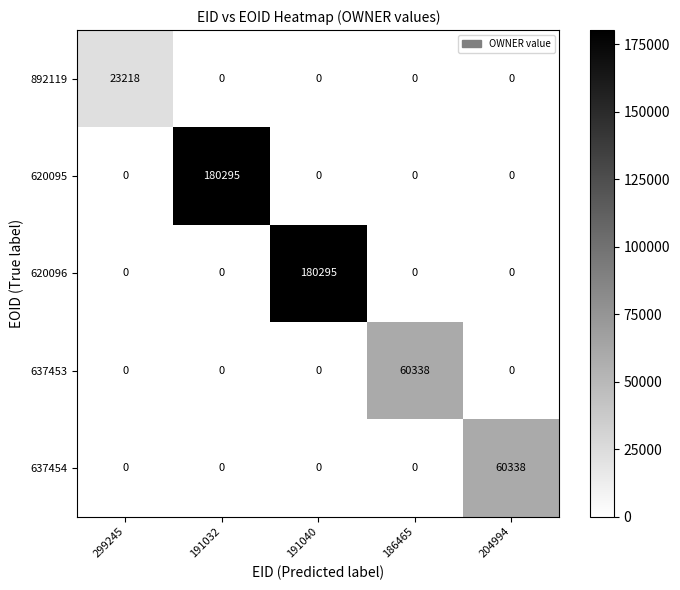

What is the total value across all series at 186465?

60338